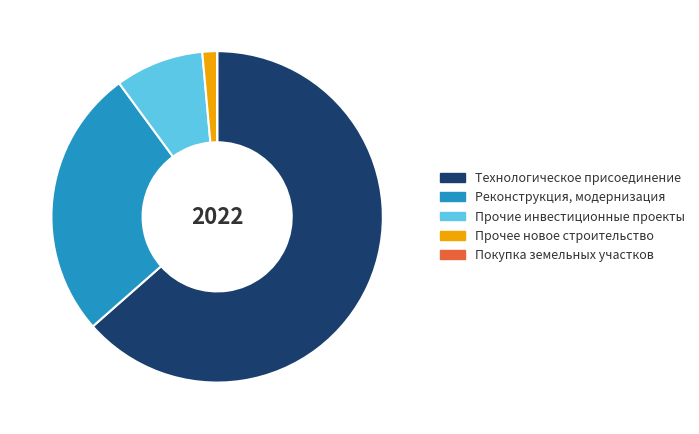

Which category accounts for the majority?

Технологическое присоединение